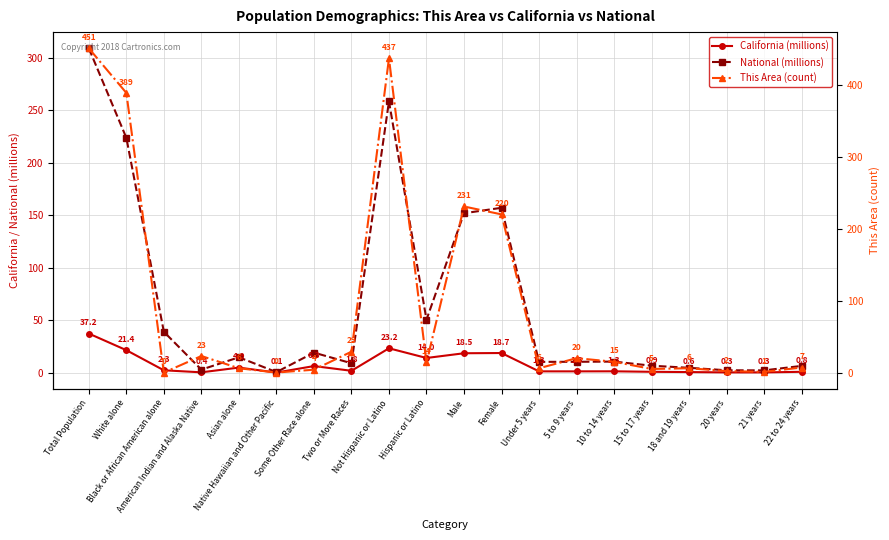

At which category does National (millions) reach its first local valley?

American Indian and Alaska Native